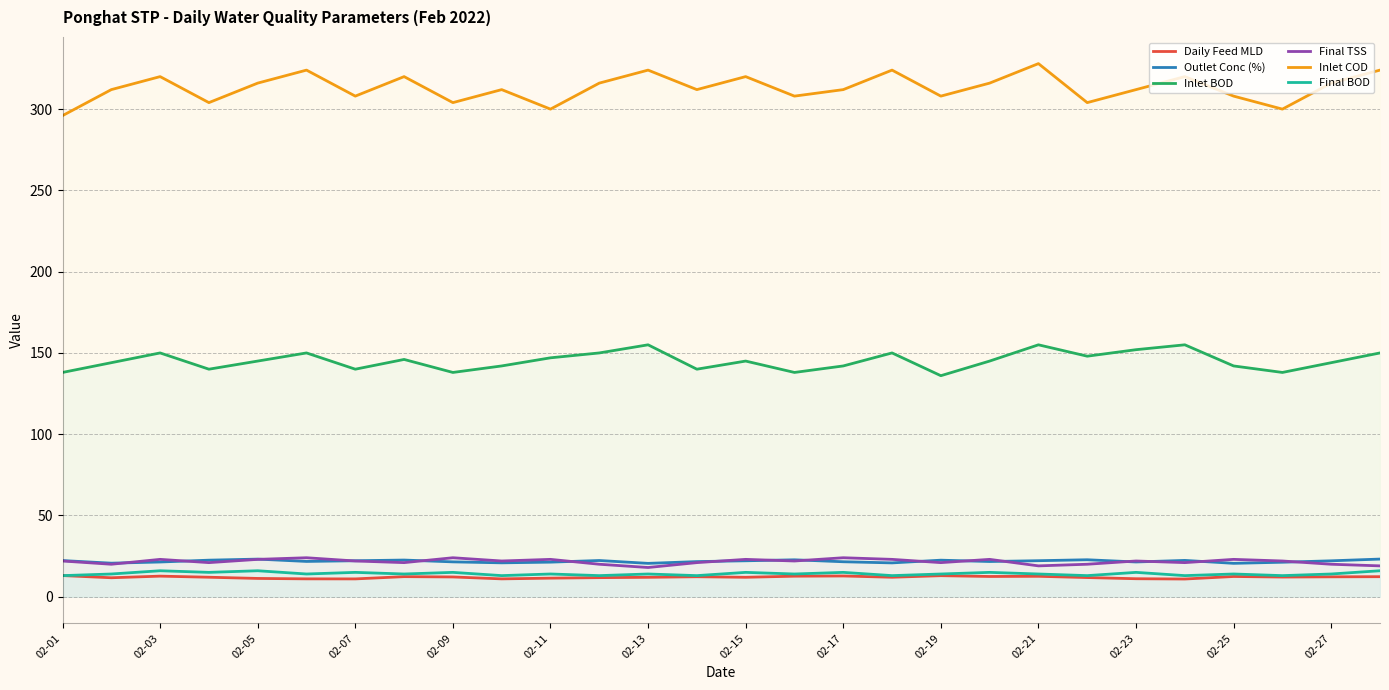

Is the value of Daily Feed MLD at 02-19 greater than the value of Outlet Conc (%) at 02-01?

No